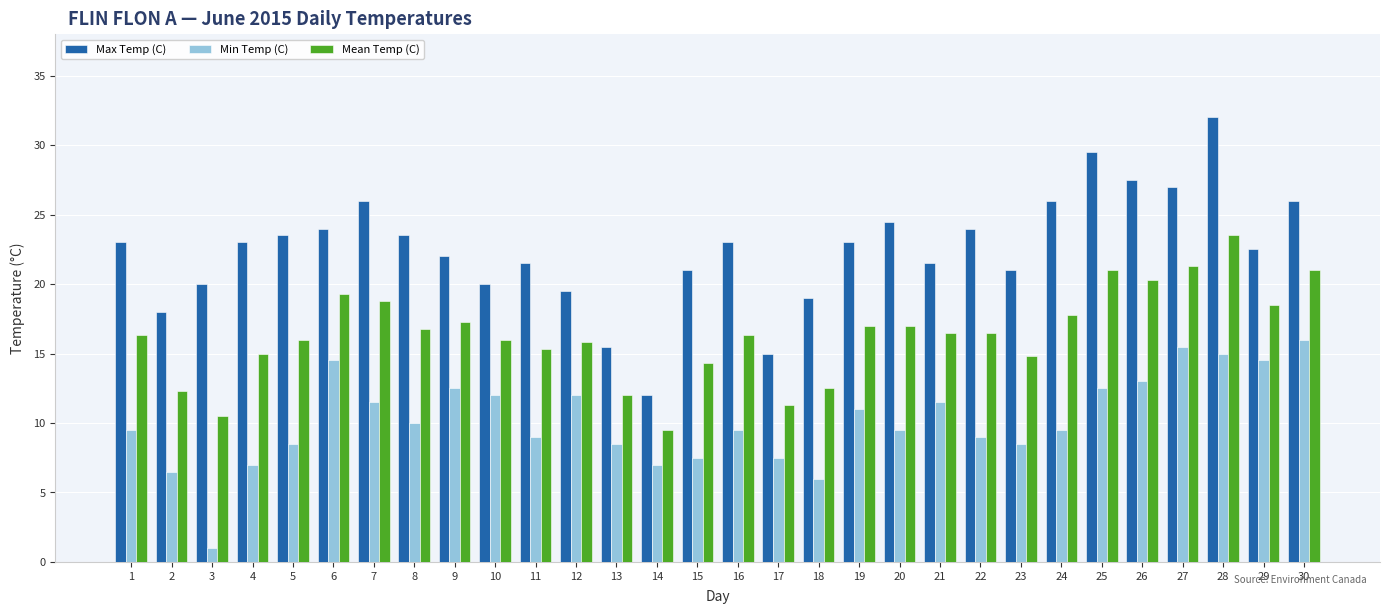

At which category does the chart reach its minimum across all series?

3